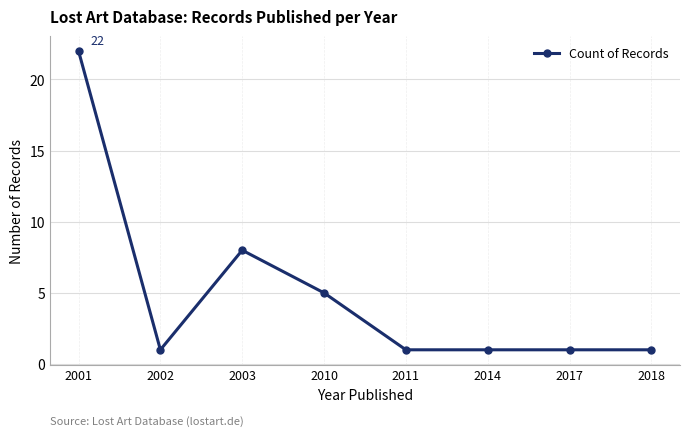

What is the ratio of the value at 2010 to the value at 2018?

5.0